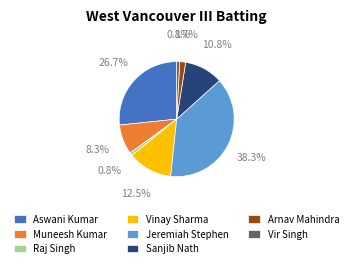

Between Muneesh Kumar and Arnav Mahindra, which is larger?

Muneesh Kumar